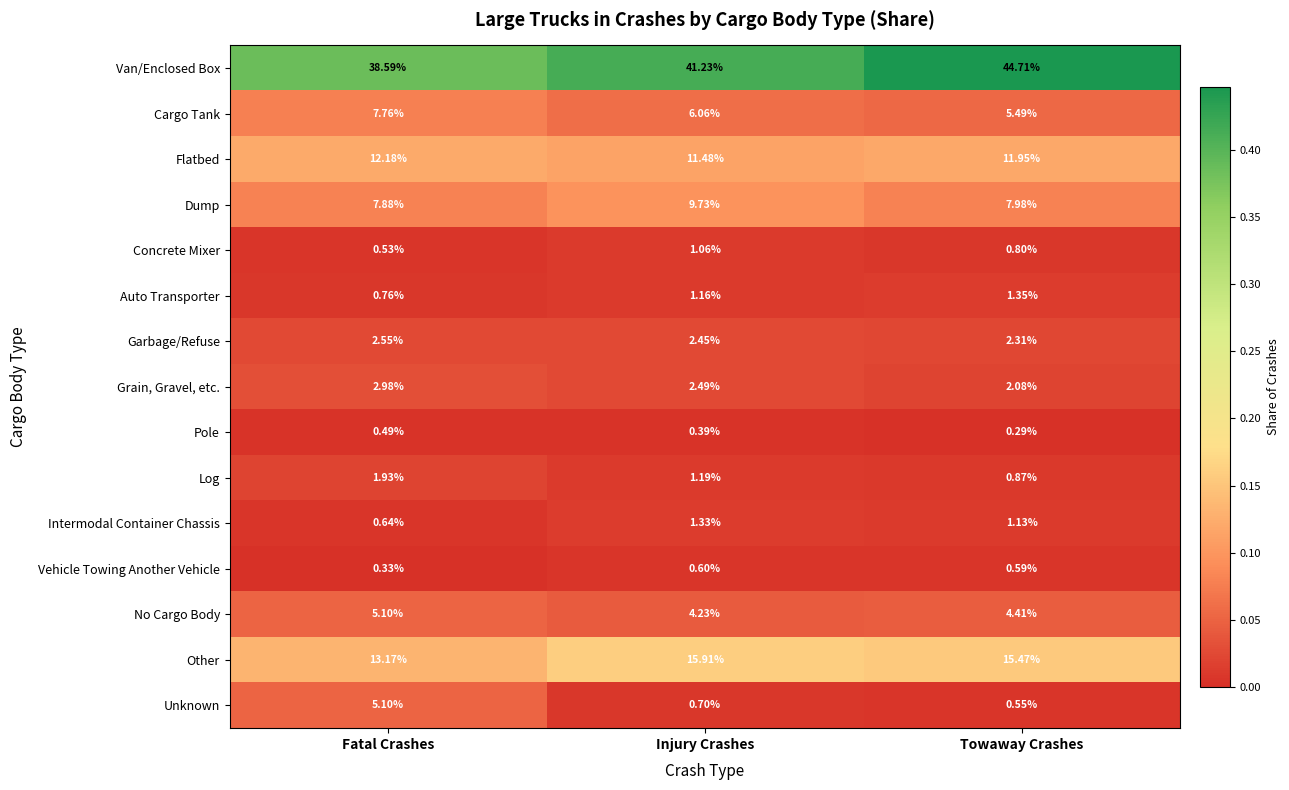

List the labels in order of Pole value, largest first.

Fatal Crashes, Injury Crashes, Towaway Crashes